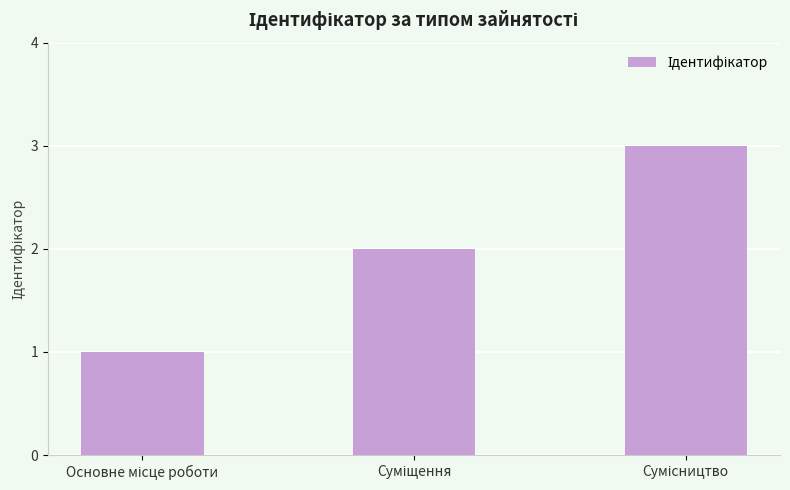

What is the difference between the maximum and minimum values?

2